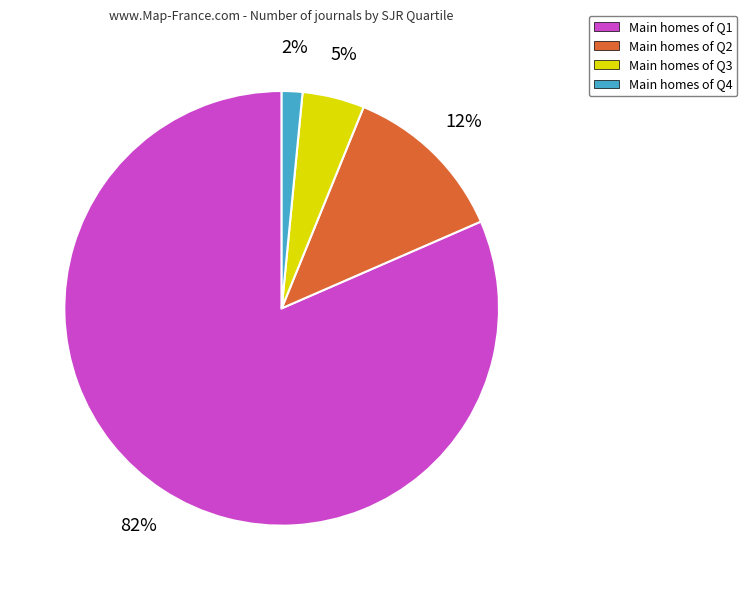

Rank the categories by value from highest to lowest.

Main homes of Q1, Main homes of Q2, Main homes of Q3, Main homes of Q4